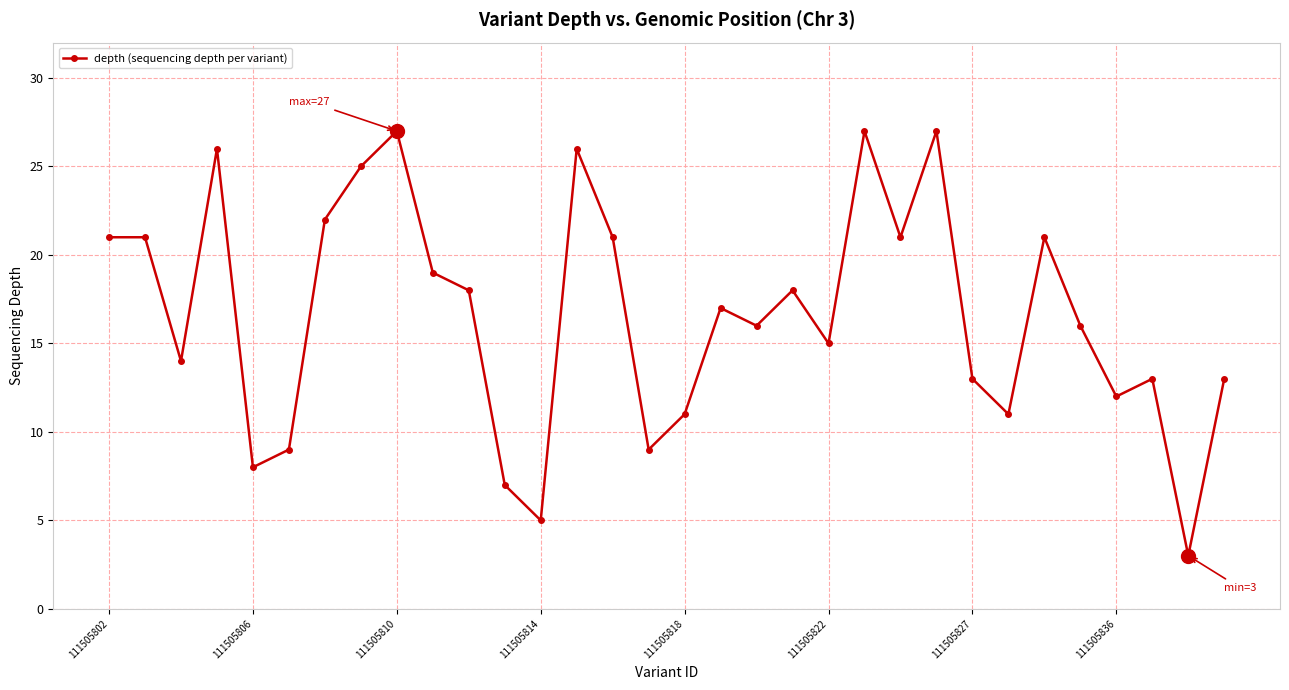

What is the maximum value shown in the chart?

27